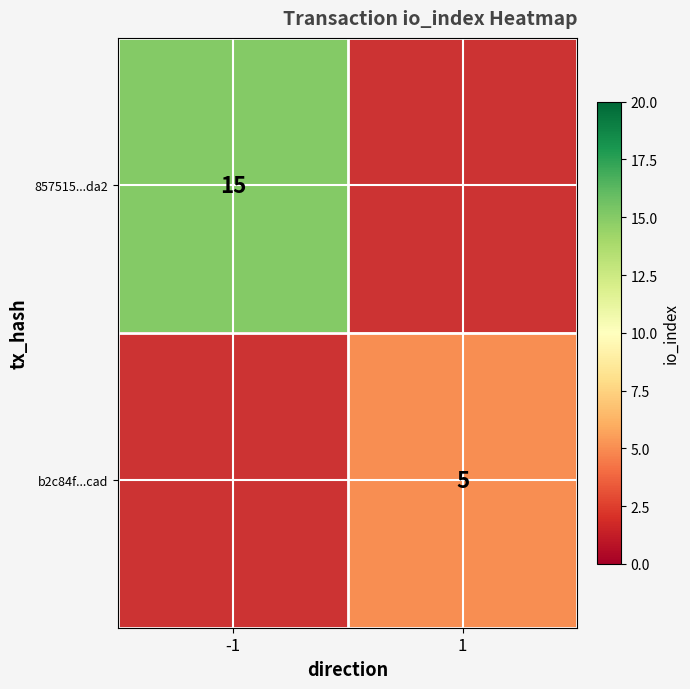

The value of b2c84f...cad at 1 is 5. True or false?

True